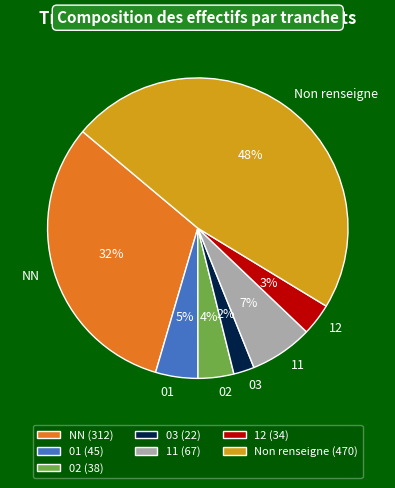

Does 12 account for over 50% of the chart?

No